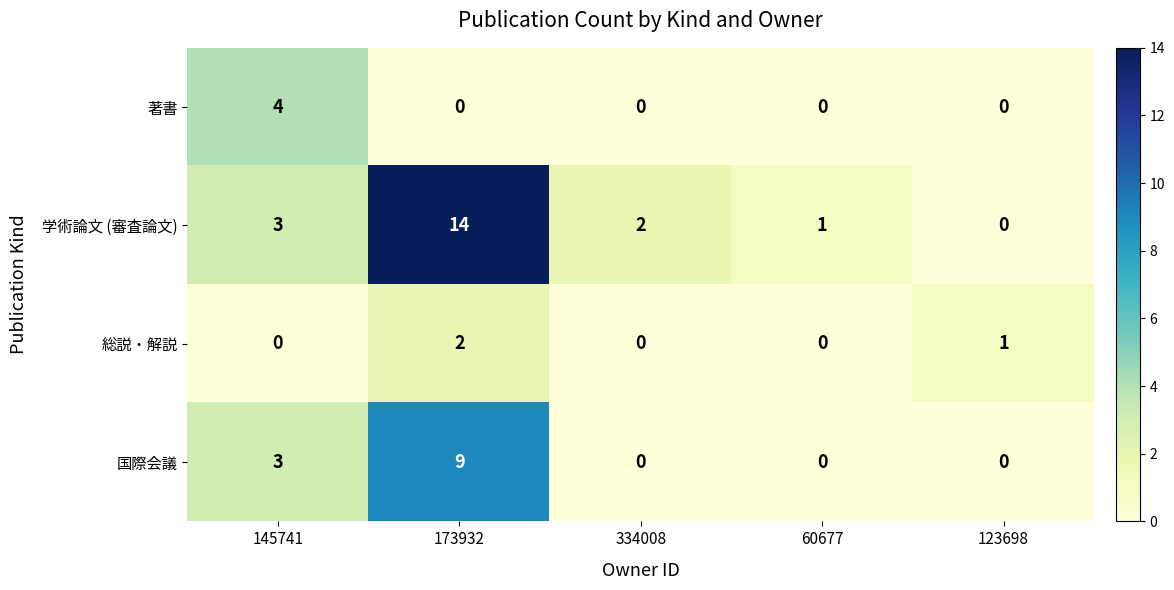

Which series has the largest range (max minus min)?

学術論文 (審査論文)